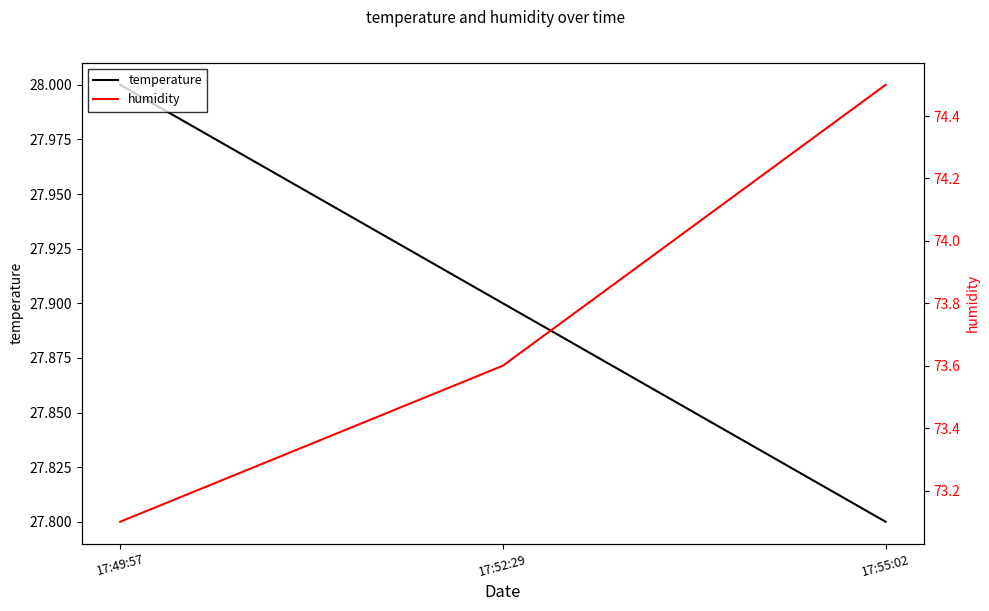

Between 17:55:02 and 17:49:57, which is larger?

17:49:57